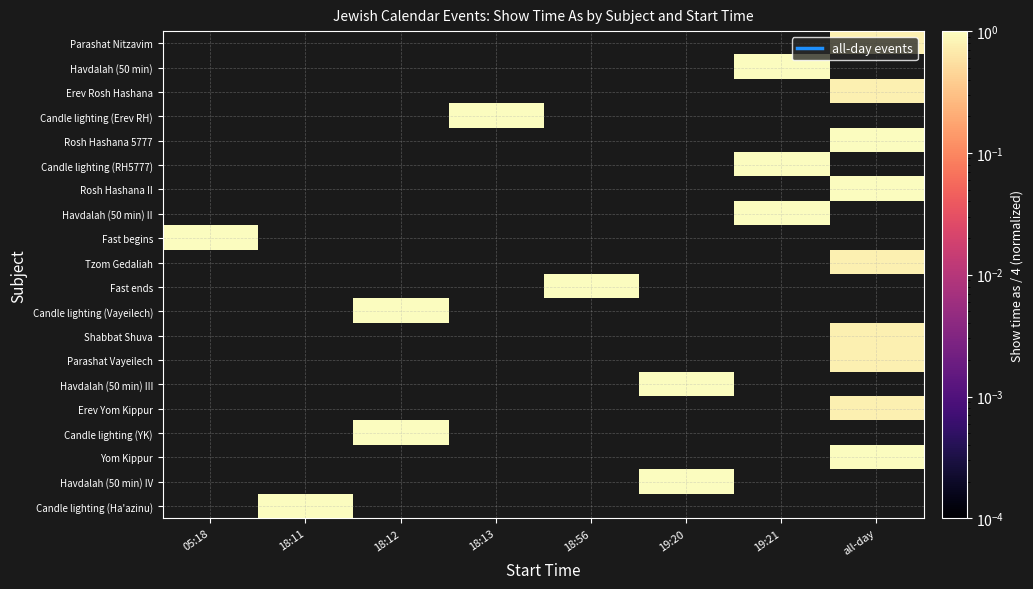

What is the greatest value displayed?

1.0